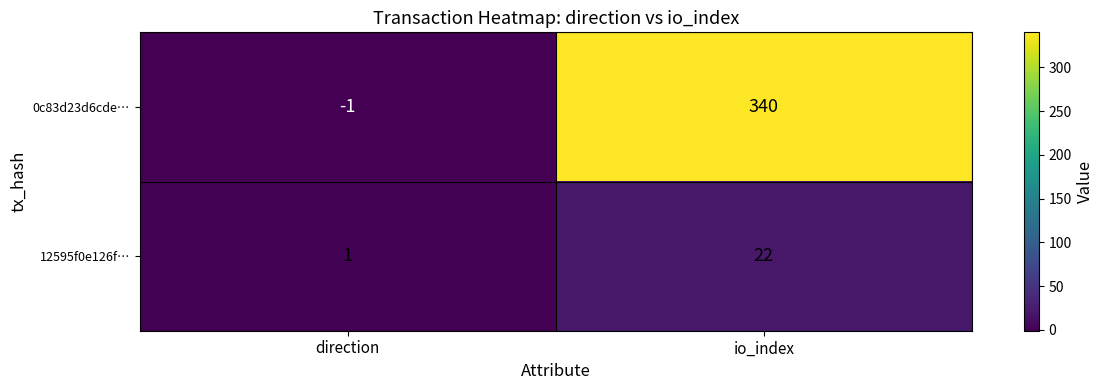

What is the difference between the 12595f0e126f… values at direction and io_index?

21